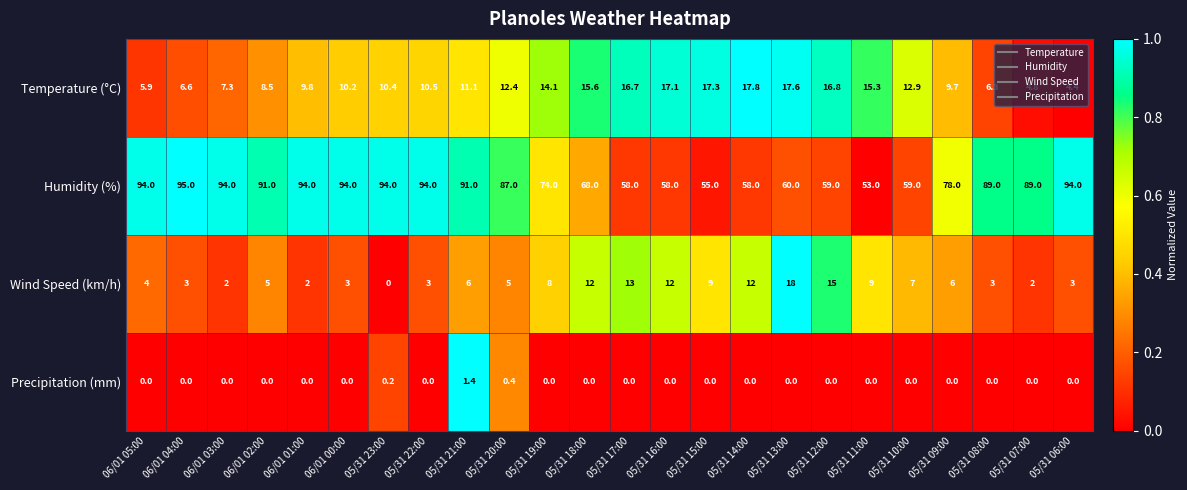

Count the number of data series in this chart.

4